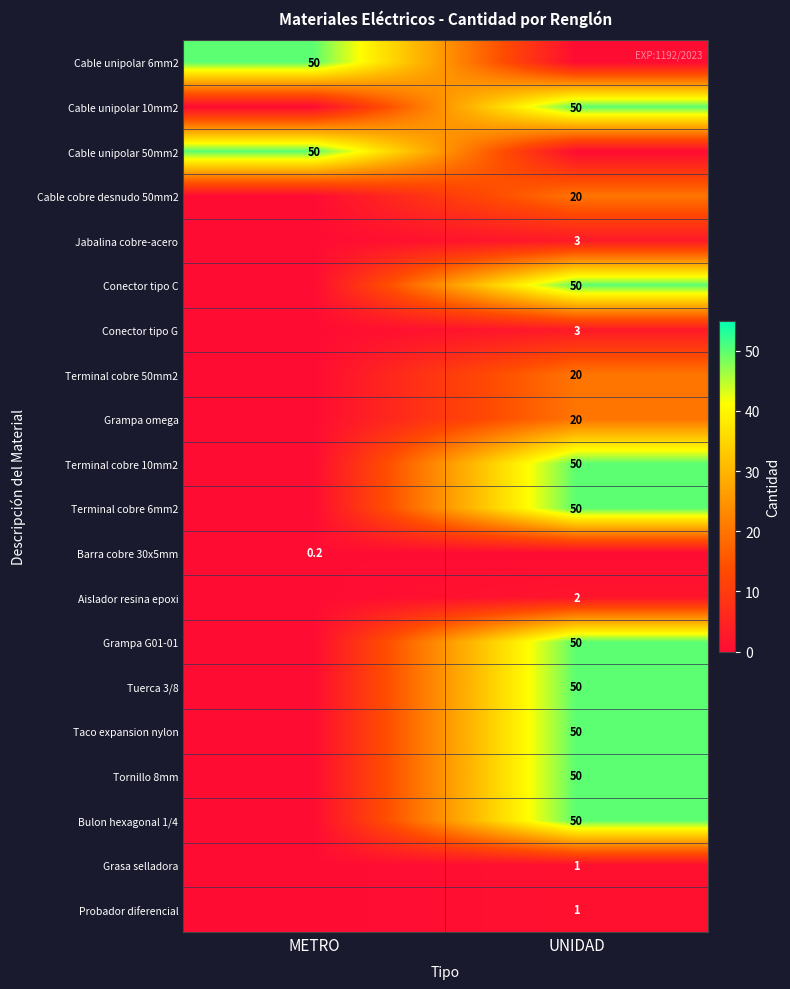

True or false: Terminal cobre 50mm2 has a value of 20.0 at UNIDAD.

True